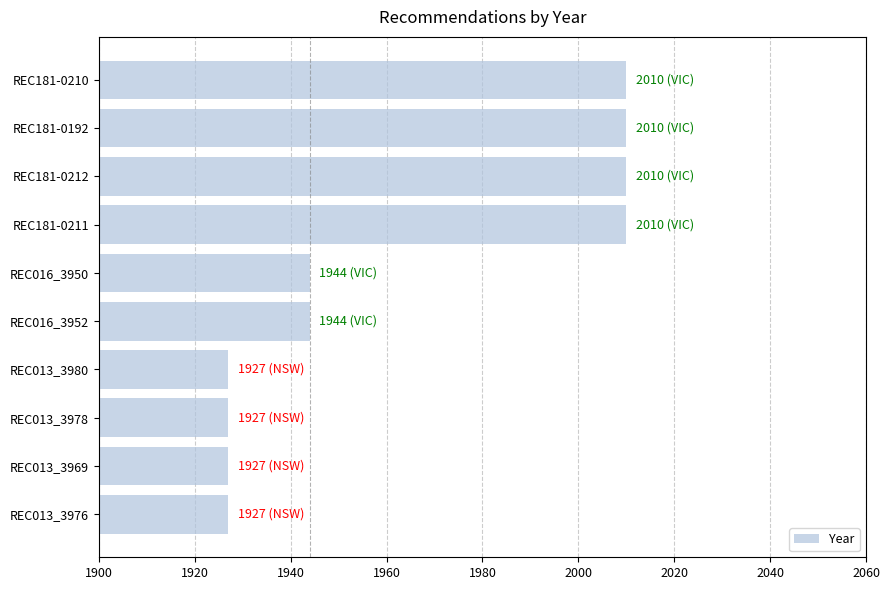

What is the average value?

1964